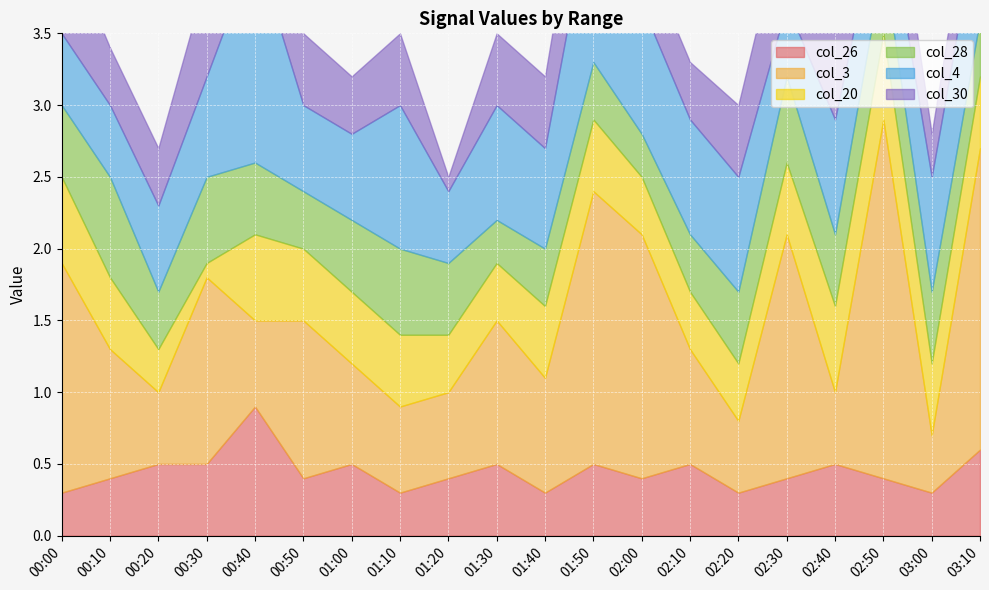

Reading right to left, what are all the values shown in this chart?

col_26: 03:10=0.6	03:00=0.3	02:50=0.4	02:40=0.5	02:30=0.4	02:20=0.3	02:10=0.5	02:00=0.4	01:50=0.5	01:40=0.3	01:30=0.5	01:20=0.4	01:10=0.3	01:00=0.5	00:50=0.4	00:40=0.9	00:30=0.5	00:20=0.5	00:10=0.4	00:00=0.3
col_3: 03:10=2.1	03:00=0.4	02:50=2.5	02:40=0.5	02:30=1.7	02:20=0.5	02:10=0.8	02:00=1.7	01:50=1.9	01:40=0.8	01:30=1.0	01:20=0.6	01:10=0.6	01:00=0.7	00:50=1.1	00:40=0.6	00:30=1.3	00:20=0.5	00:10=0.9	00:00=1.6
col_20: 03:10=0.5	03:00=0.5	02:50=0.6	02:40=0.6	02:30=0.5	02:20=0.4	02:10=0.4	02:00=0.4	01:50=0.5	01:40=0.5	01:30=0.4	01:20=0.4	01:10=0.5	01:00=0.5	00:50=0.5	00:40=0.6	00:30=0.1	00:20=0.3	00:10=0.5	00:00=0.6
col_28: 03:10=0.4	03:00=0.5	02:50=0.5	02:40=0.5	02:30=0.6	02:20=0.5	02:10=0.4	02:00=0.3	01:50=0.4	01:40=0.4	01:30=0.3	01:20=0.5	01:10=0.6	01:00=0.5	00:50=0.4	00:40=0.5	00:30=0.6	00:20=0.4	00:10=0.7	00:00=0.5
col_4: 03:10=0.8	03:00=0.8	02:50=0.5	02:40=0.8	02:30=0.5	02:20=0.8	02:10=0.8	02:00=0.9	01:50=1.2	01:40=0.7	01:30=0.8	01:20=0.5	01:10=1.0	01:00=0.6	00:50=0.6	00:40=1.5	00:30=0.7	00:20=0.6	00:10=0.5	00:00=0.5
col_30: 03:10=0.5	03:00=0.3	02:50=0.6	02:40=0.6	02:30=0.7	02:20=0.5	02:10=0.4	02:00=0.4	01:50=0.7	01:40=0.5	01:30=0.5	01:20=0.1	01:10=0.5	01:00=0.4	00:50=0.5	00:40=0.4	00:30=0.7	00:20=0.4	00:10=0.4	00:00=0.7